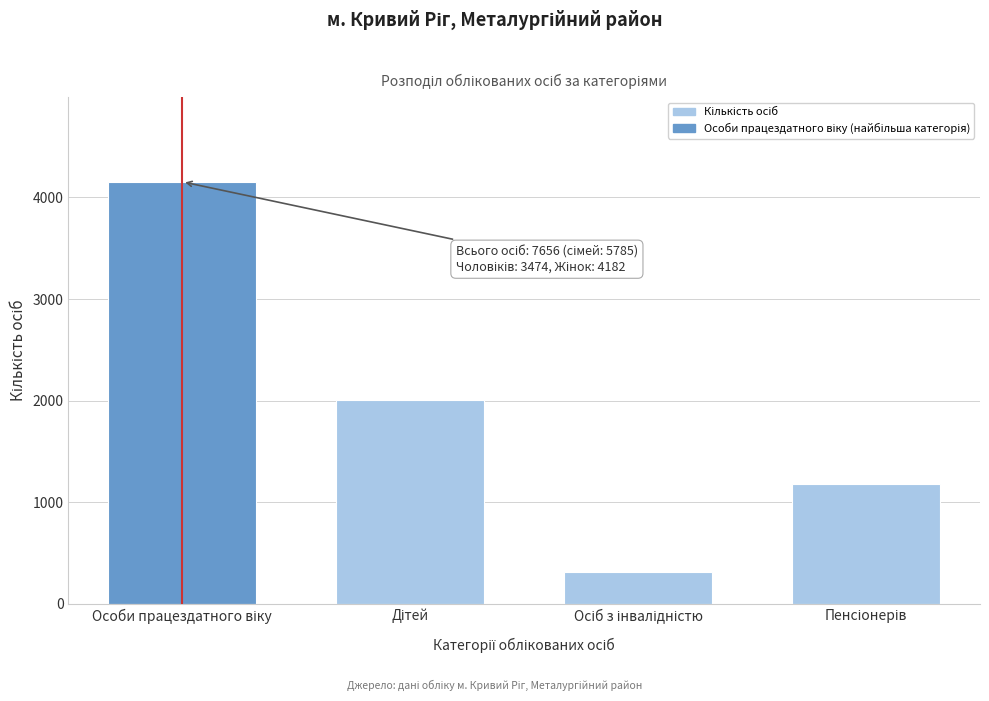

Reading left to right, list all the values displayed in this chart.

4154	2010	317	1175